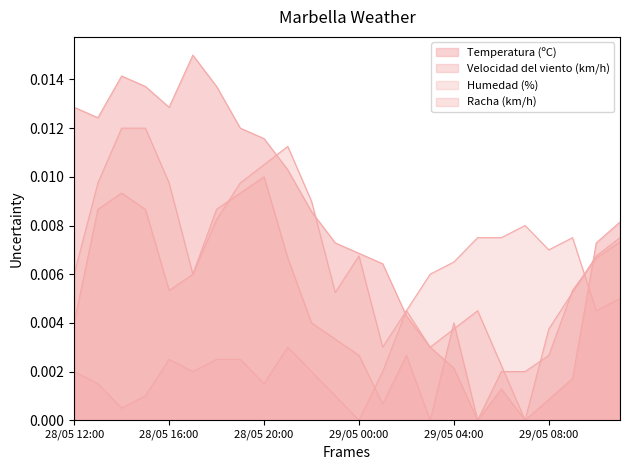

At which category is the sum across all series the highest?

28/05 14:00